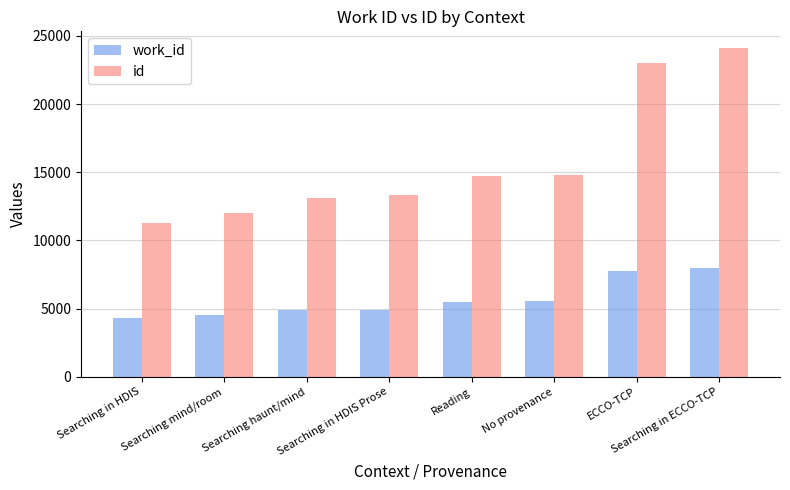

Which series has the largest range (max minus min)?

id